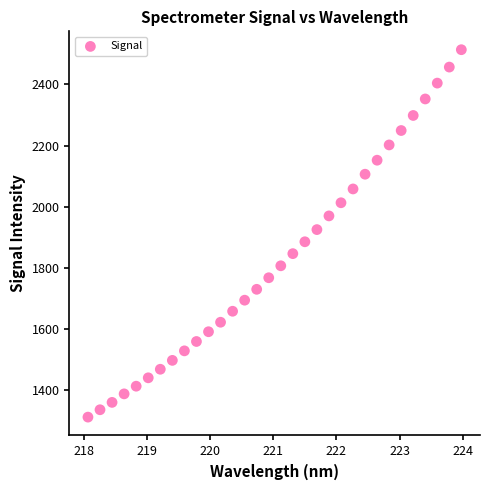

What is the range of X values (max minus min)?

5.9